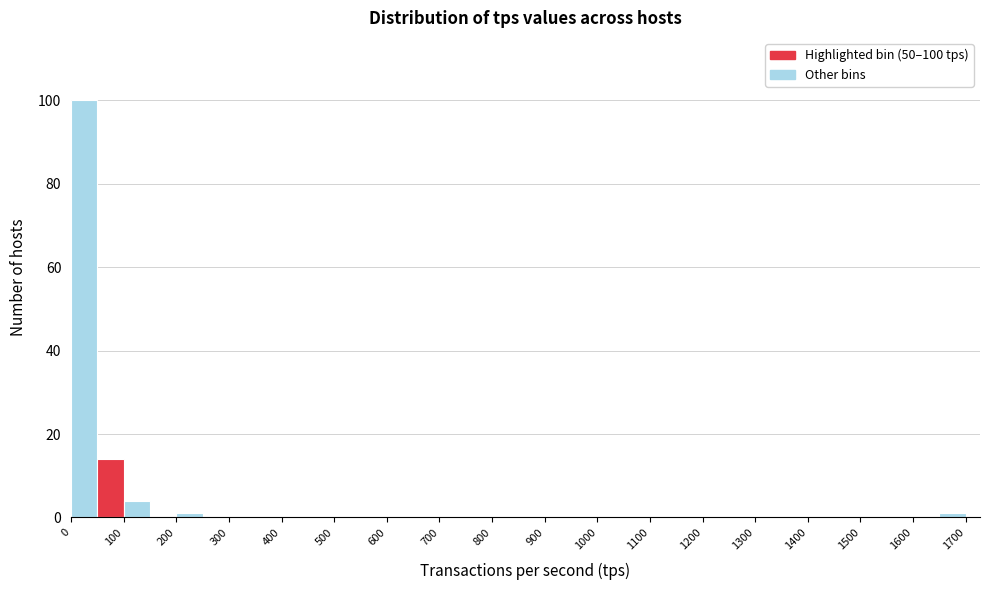

Which range on the x-axis has the tallest bar?

0 to 50